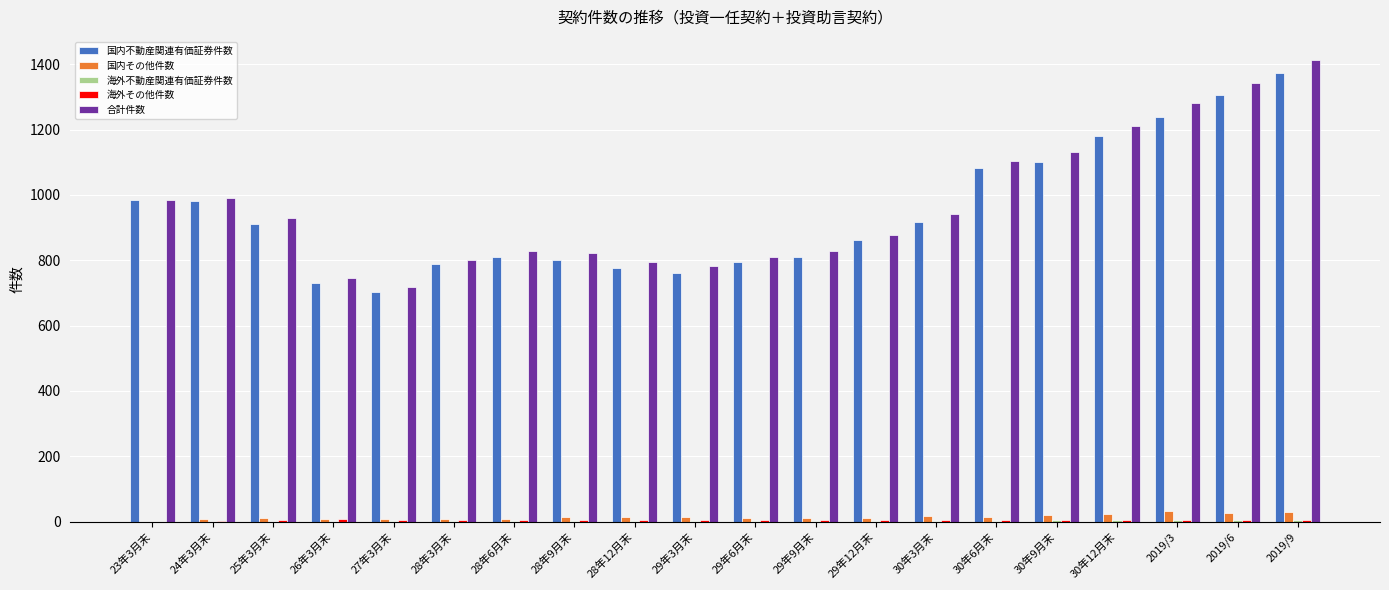

Which series has the widest spread of values?

合計件数